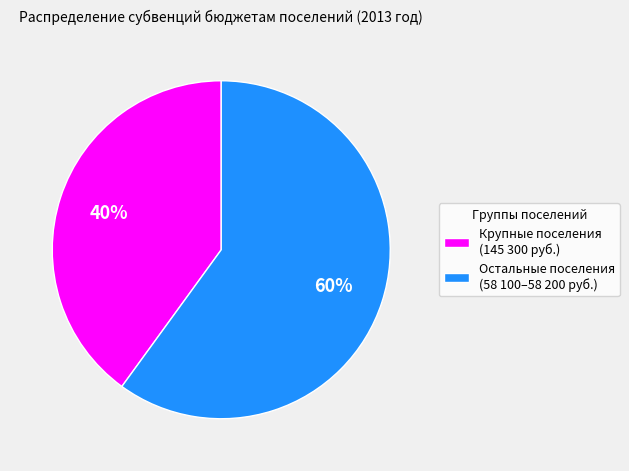

True or false: Крупные поселения (145 300 руб.) accounts for 40% of the total.

True